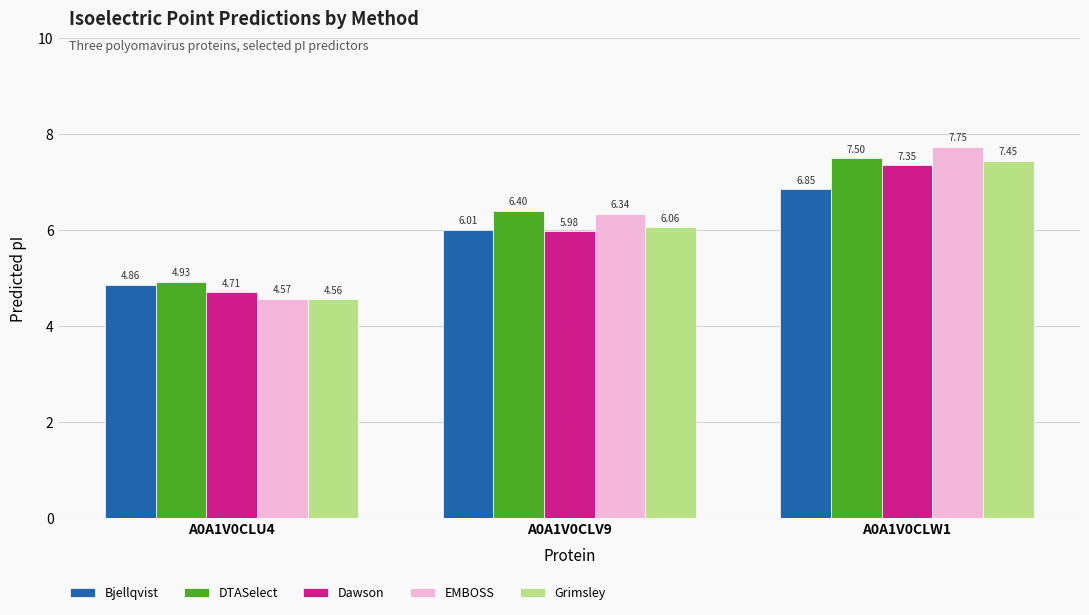

What is the difference between the DTASelect values at A0A1V0CLV9 and A0A1V0CLU4?

1.5